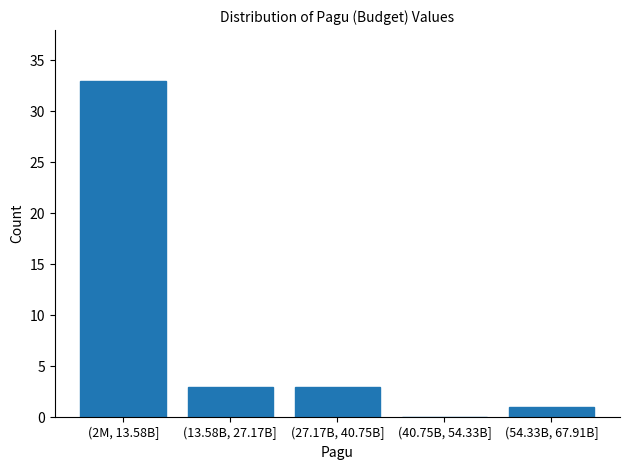

Reading left to right, extract all data points from this chart.

(2M, 13.58B]=33	(13.58B, 27.17B]=3	(27.17B, 40.75B]=3	(40.75B, 54.33B]=0	(54.33B, 67.91B]=1